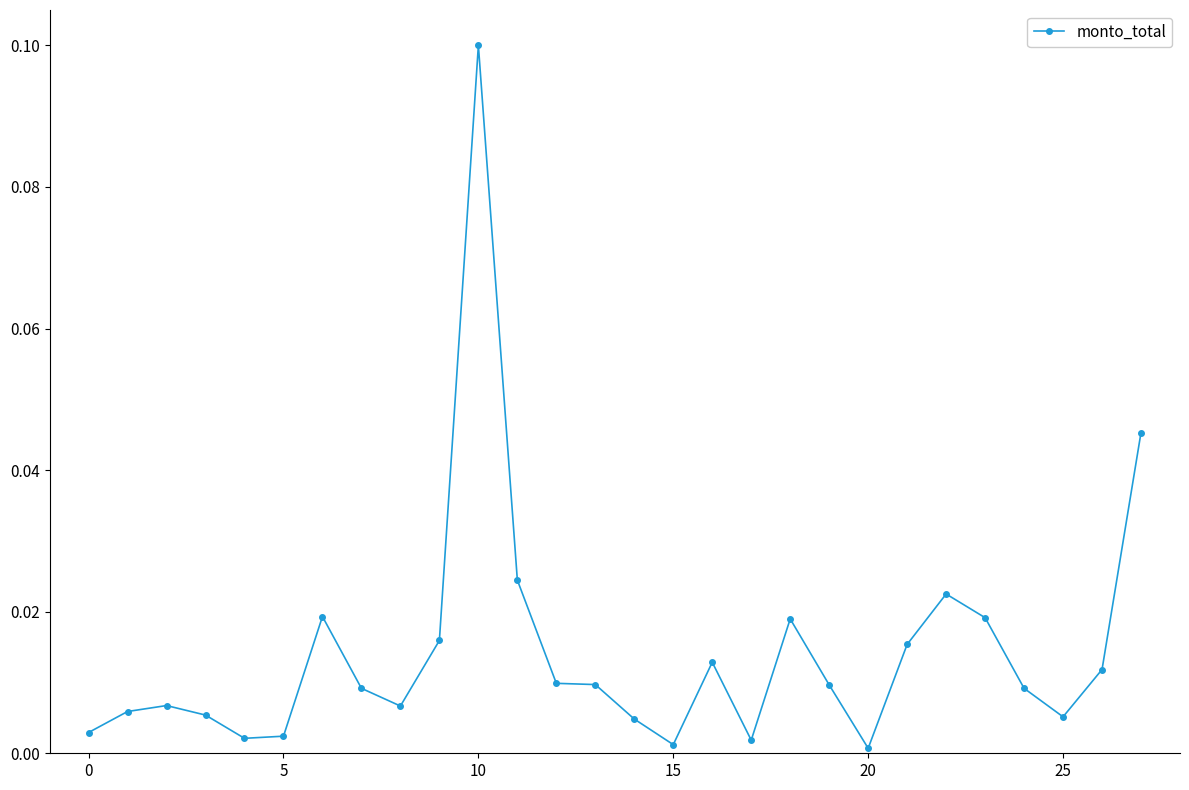

True or false: there are more than 0 points higher than both neighbors.

True